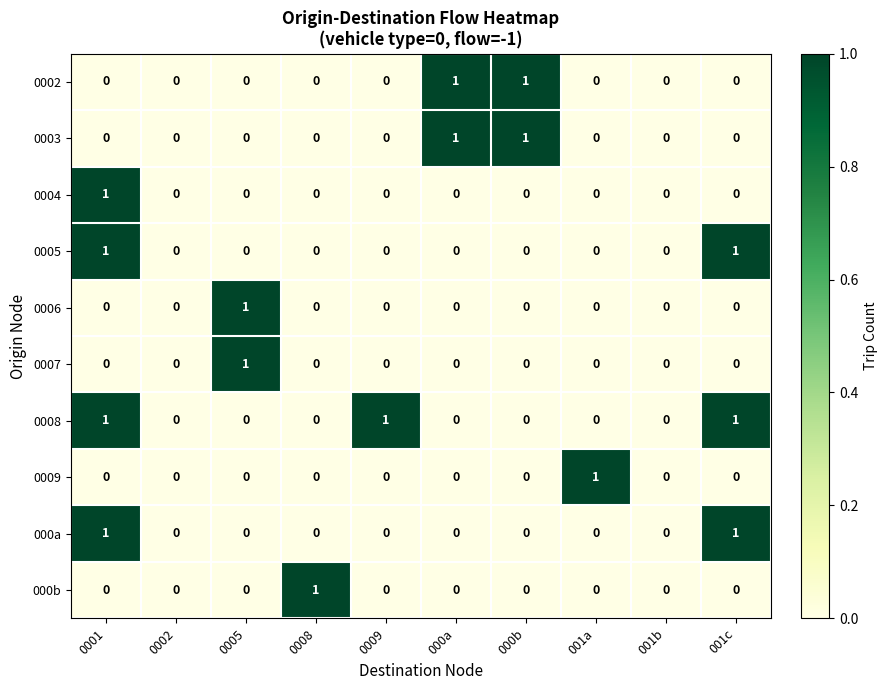

The 000b series shows 0 at 0009. True or false?

True